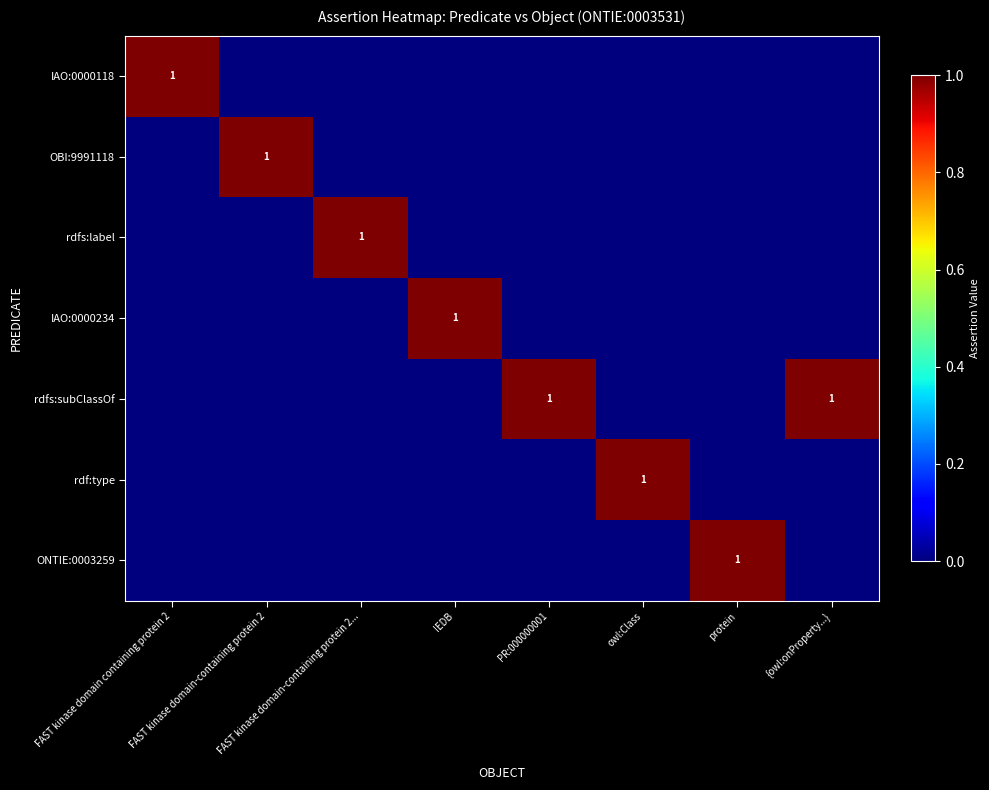

Which series has the largest total across all categories?

rdfs:subClassOf